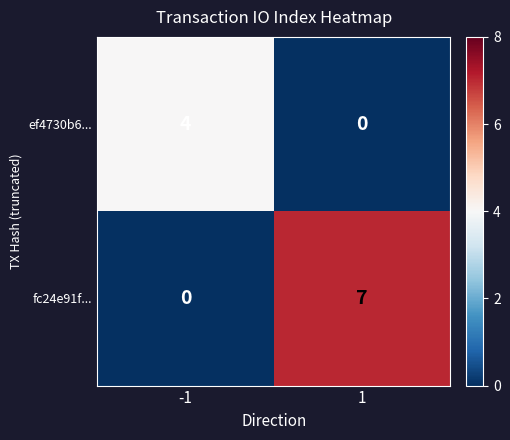

Reading left to right, list all the values displayed in this chart.

ef4730b6...: -1=4	1=0
fc24e91f...: -1=0	1=7